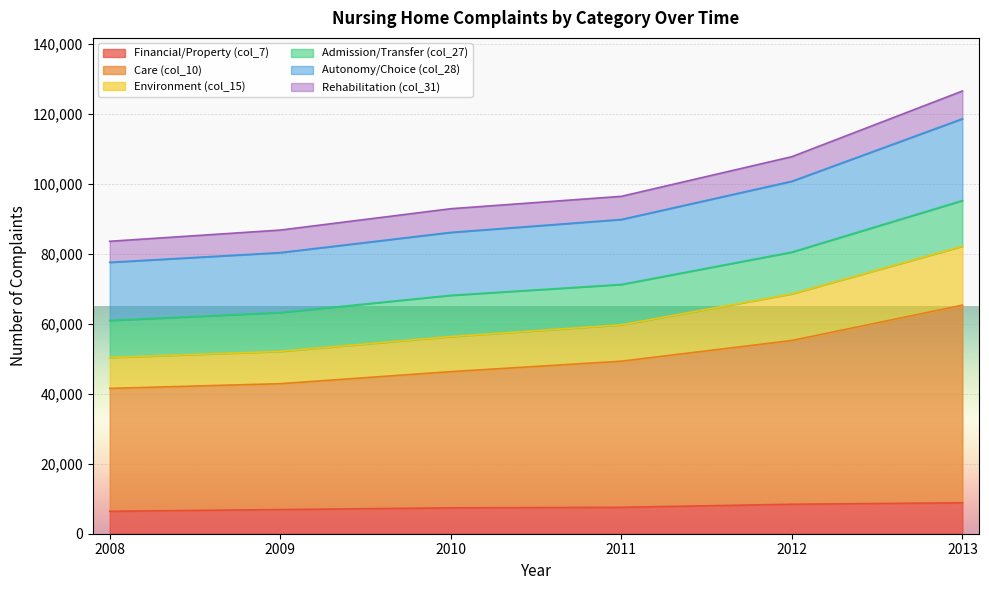

What is the total value across all series at 2009?

86814